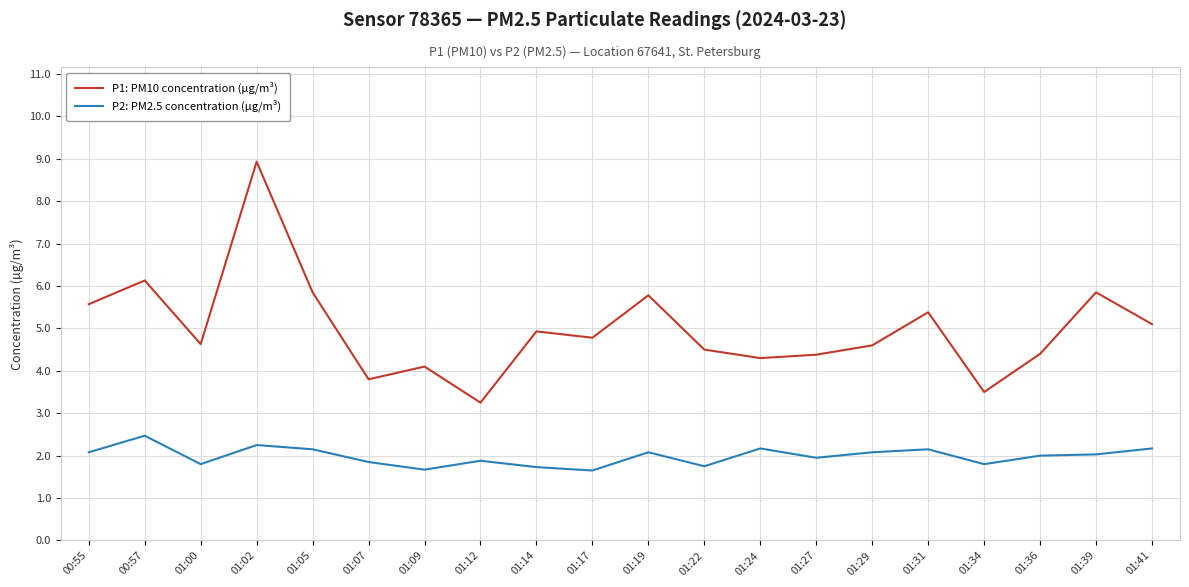

At which category does P1: PM10 concentration (µg/m³) reach its first local peak?

00:57